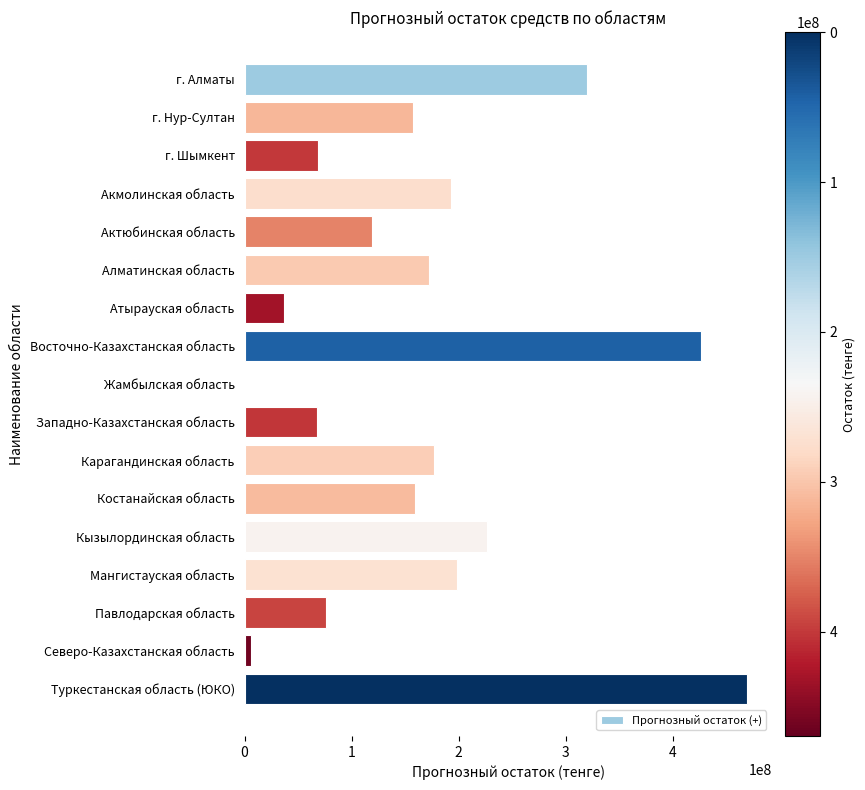

Is it true that the value at Павлодарская область is 20210759.6?

False